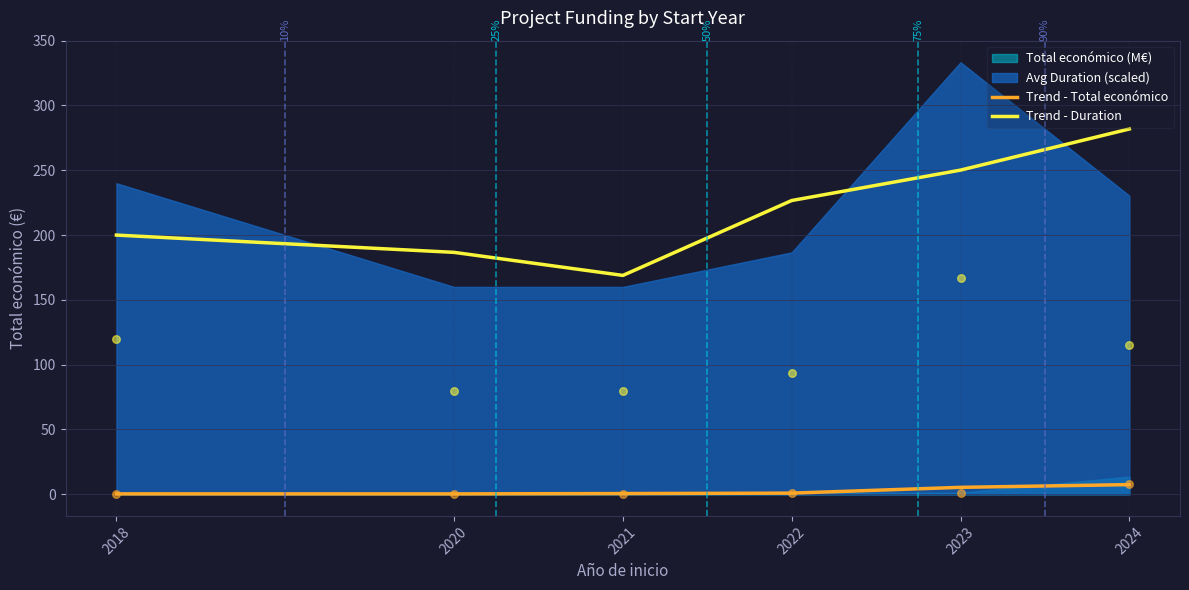

At how many categories does at least one series exceed 261?

1